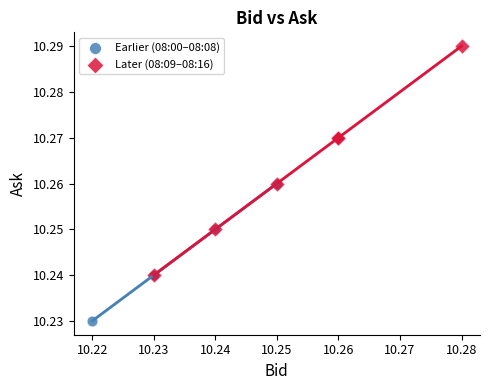

Which series contains the highest Y value?

Later (08:09–08:16)